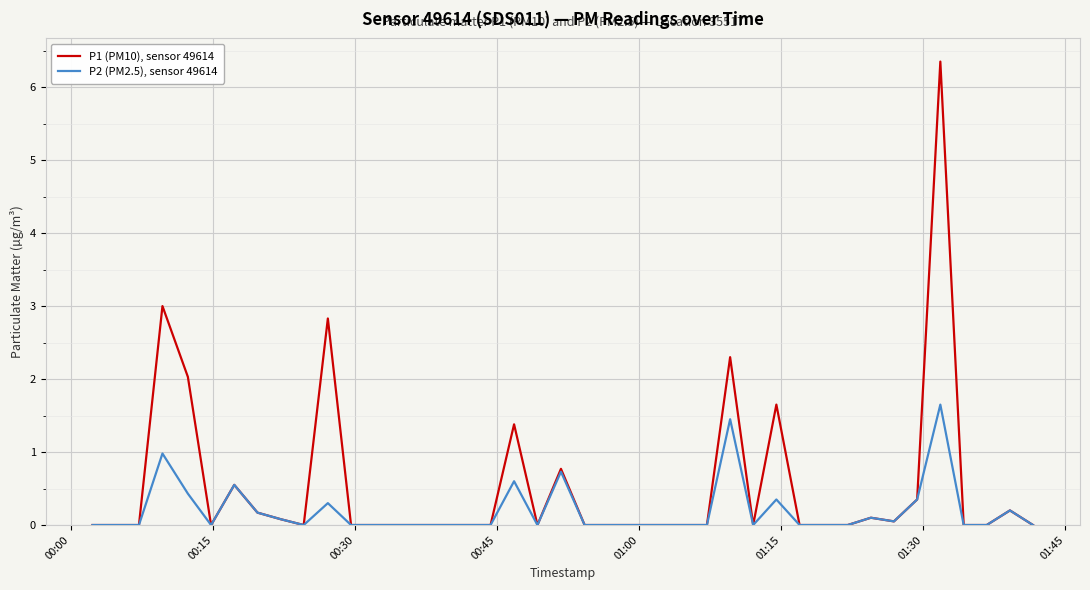

At how many categories does at least one series exceed 6?

1